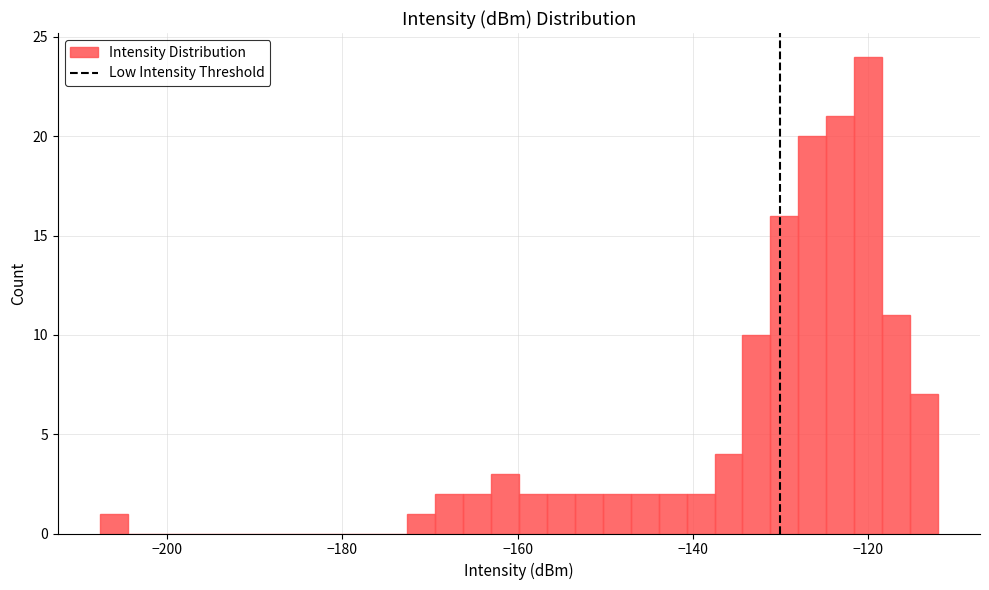

Read against the x-axis, roughly where is the centre of the tallest bar?

-120